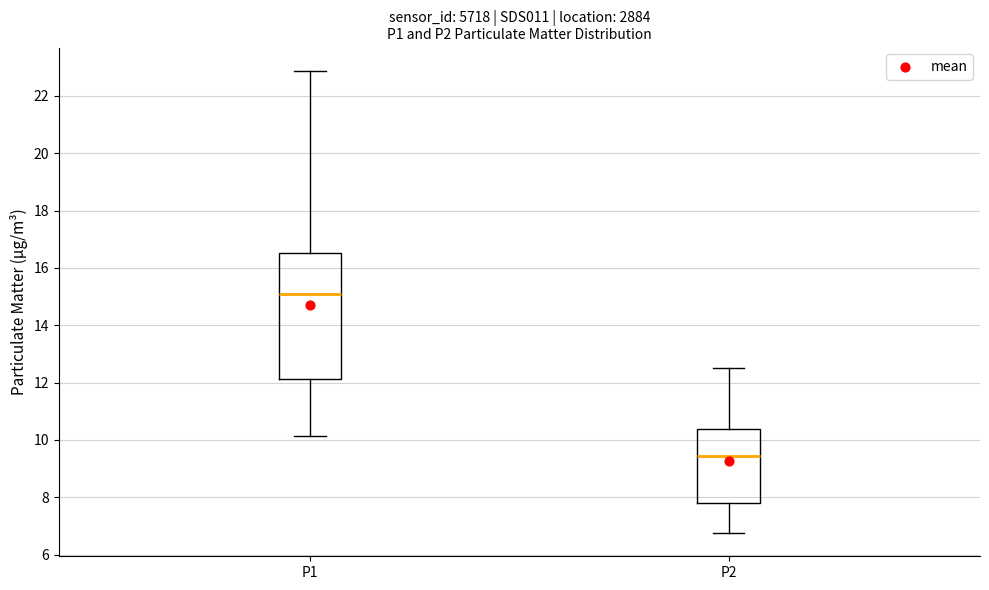

Reading left to right, read every box against the y-axis: the position of its median line, the range the box covers, and the ends of its whiskers. The values are not printed on the chart, so give them approximately, as read against the axis.

P1: median 15.0, box 12.2 to 16.6, whiskers 10.2 to 22.8
P2: median 9.4, box 7.8 to 10.4, whiskers 6.8 to 12.6